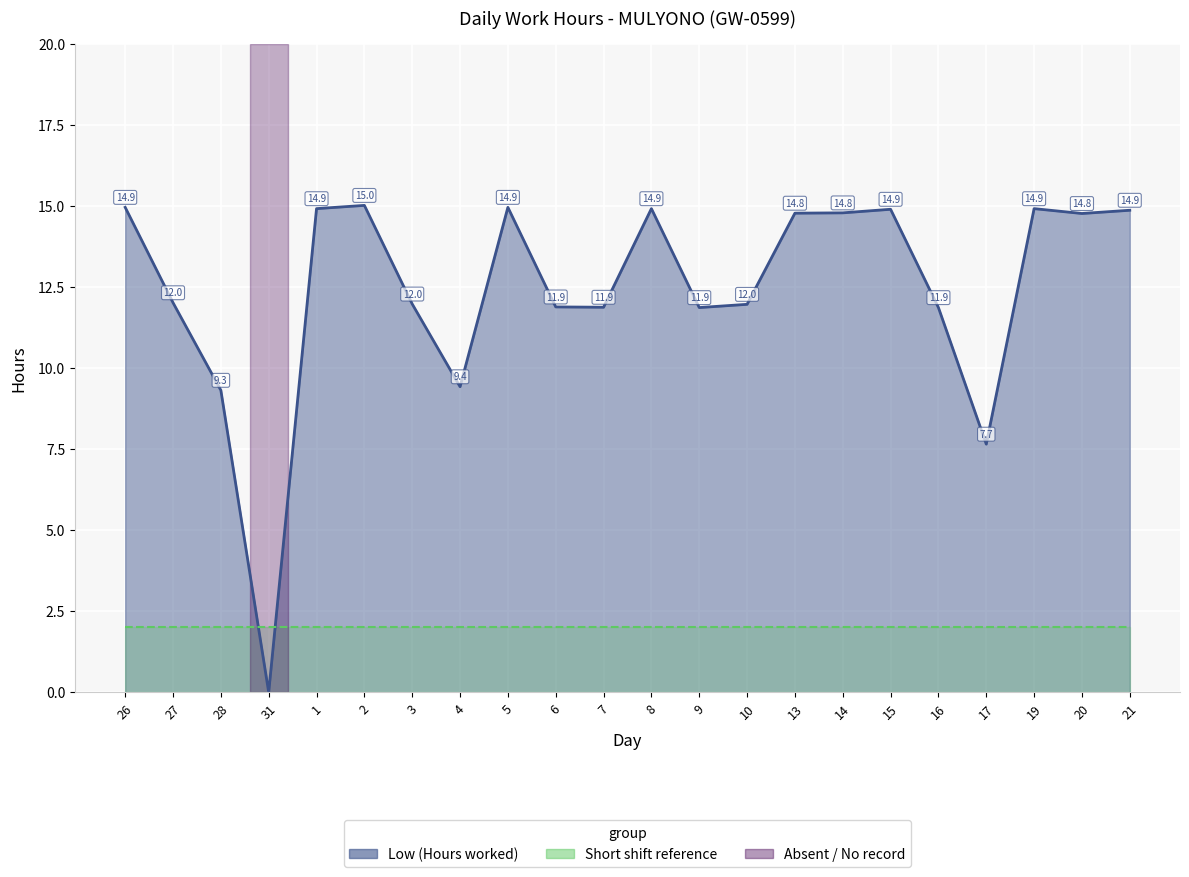

What is the label of the 20th point from the left?

19